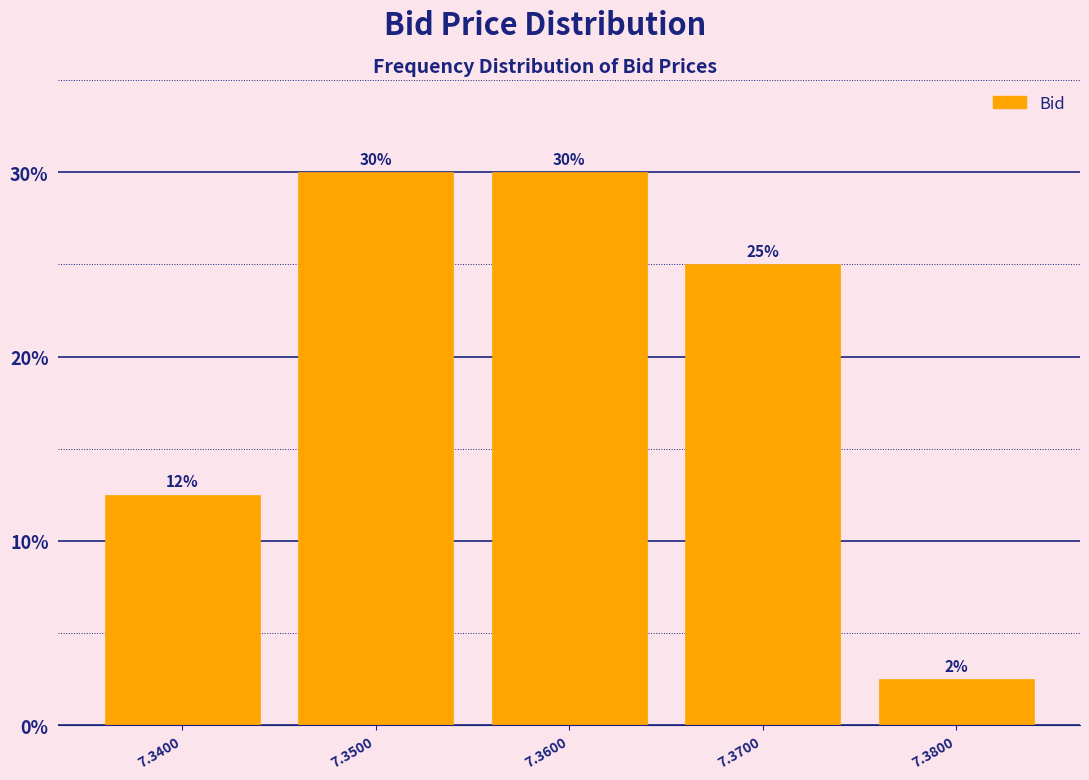

The chart shows a value of 8.2 at 7.3500. True or false?

False